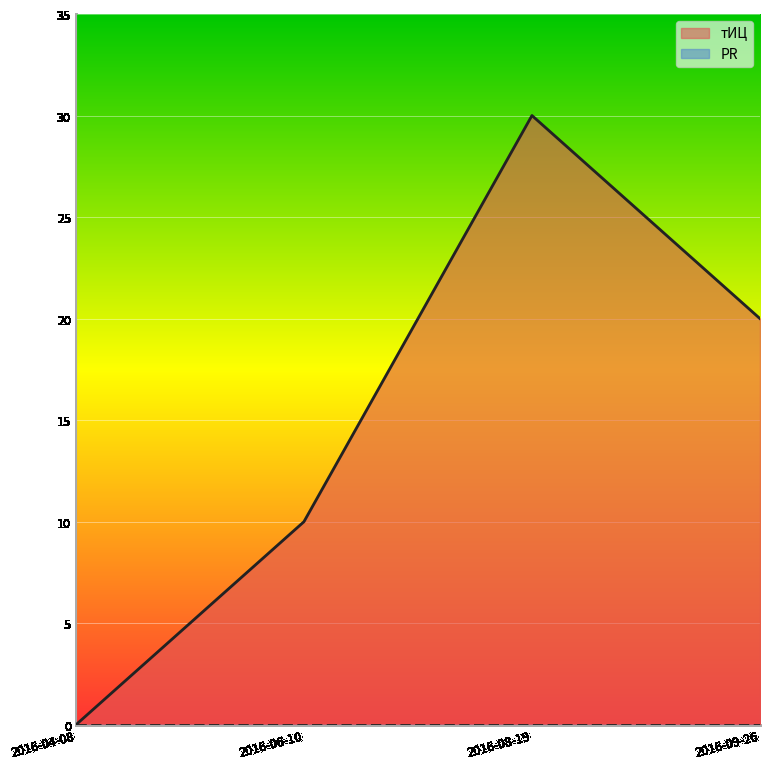

What is the sum of all тИЦ values?

60